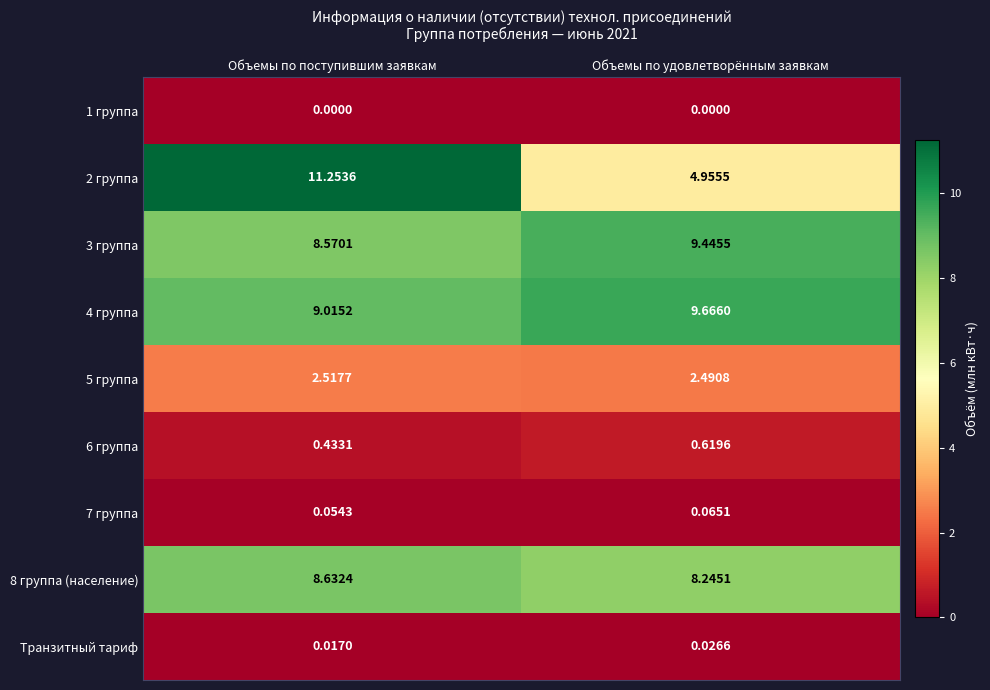

At which category is the sum across all series the highest?

Объемы по поступившим заявкам